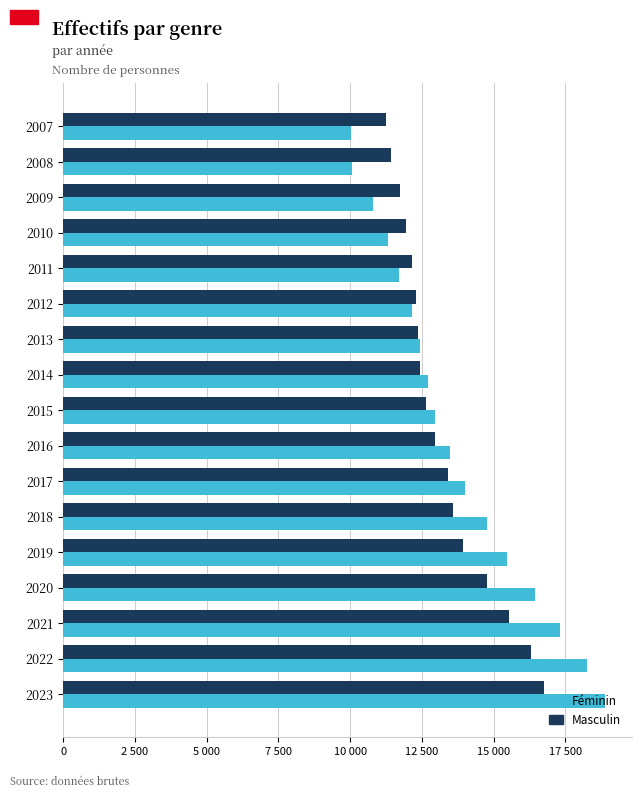

Reading right to left, extract all data points from this chart.

Féminin: 18874	18248	17307	16437	15450	14775	14016	13485	12959	12709	12439	12145	11687	11320	10792	10069	10037
Masculin: 16744	16307	15529	14781	13921	13587	13391	12944	12638	12449	12353	12284	12141	11947	11725	11417	11233